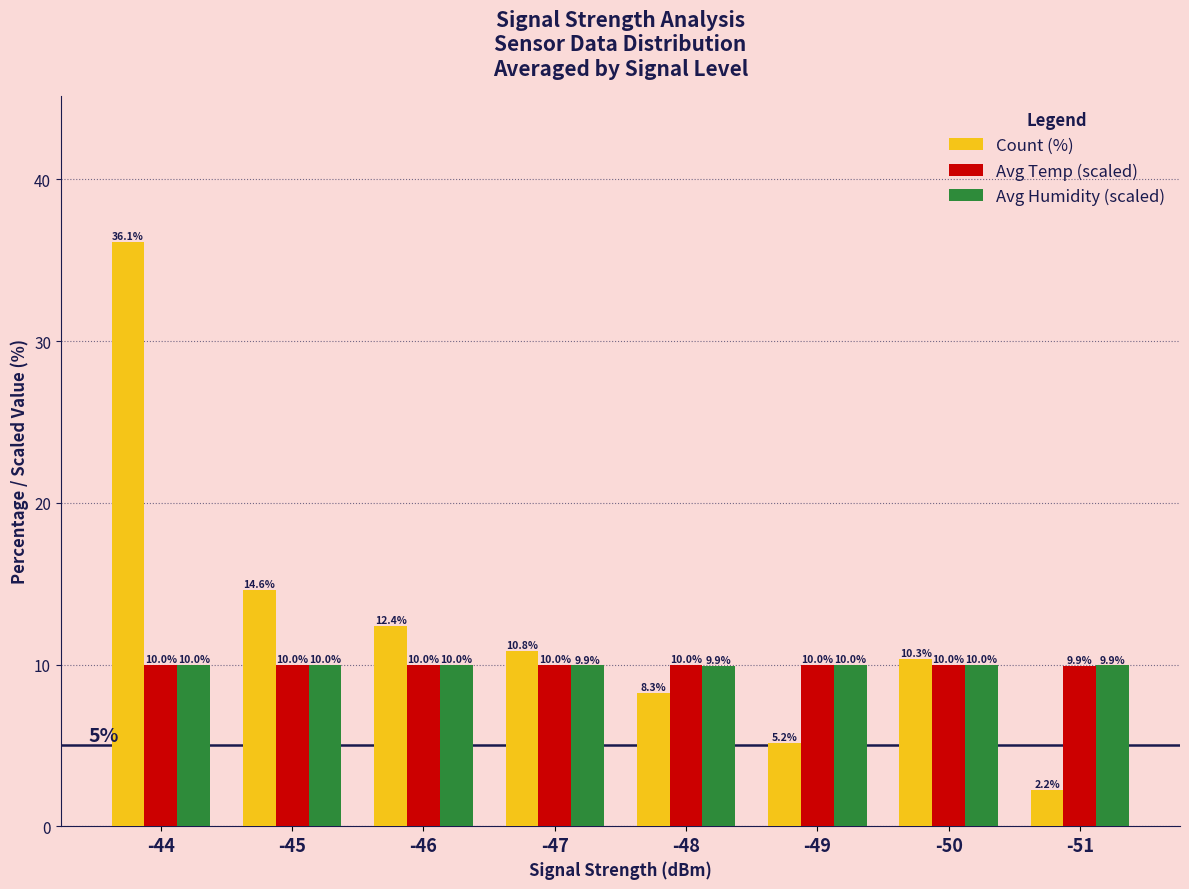

Which series has the largest range (max minus min)?

Count (%)